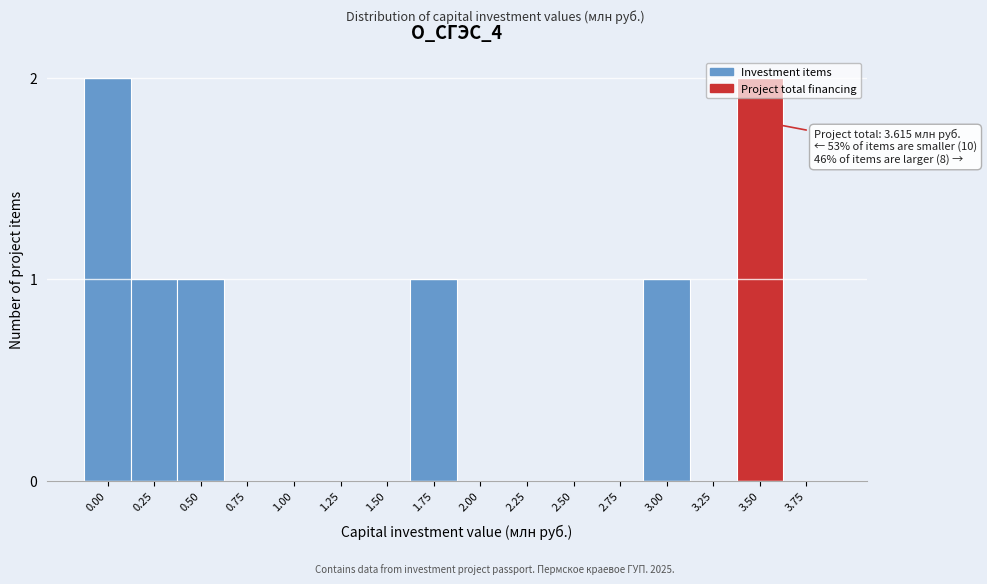

True or false: the data shows 0 at 1.00.

True